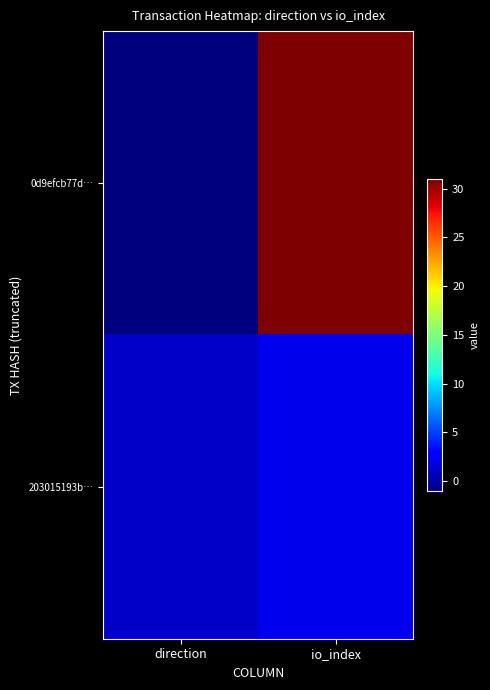

Which series changed the most between direction and io_index?

0d9efcb77d…